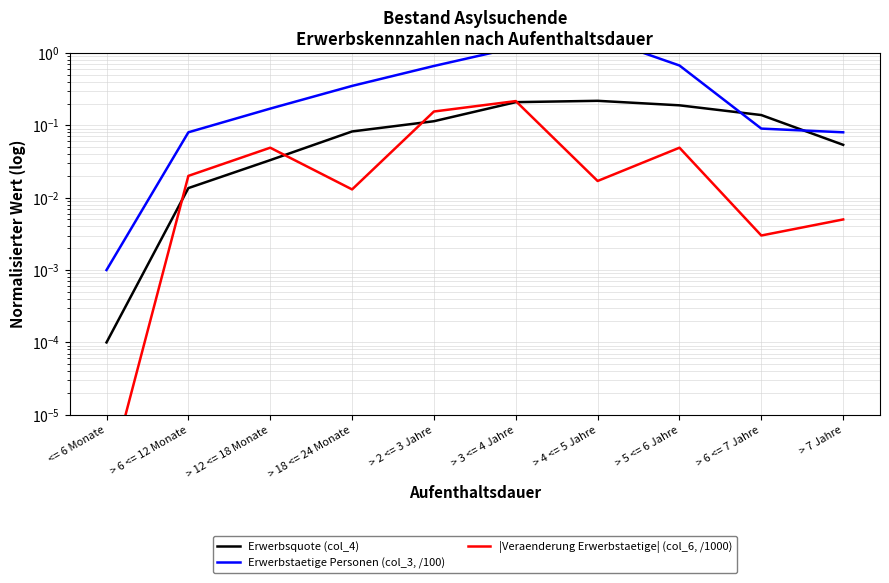

True or false: |Veraenderung Erwerbstaetige| (col_6, /1000) and Erwerbsquote (col_4) intersect in this chart.

True